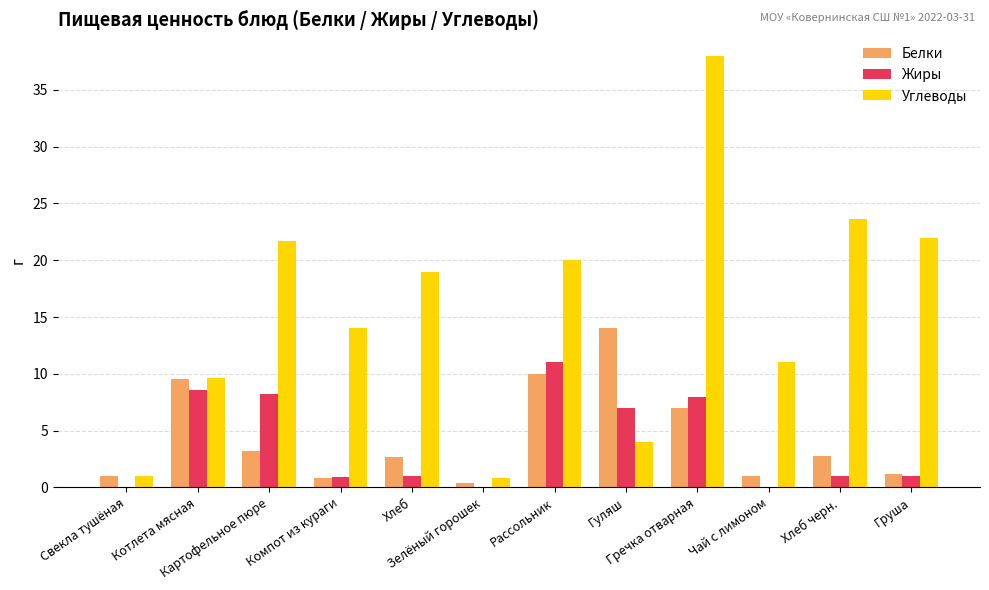

What is the maximum value shown in the chart?

38.0